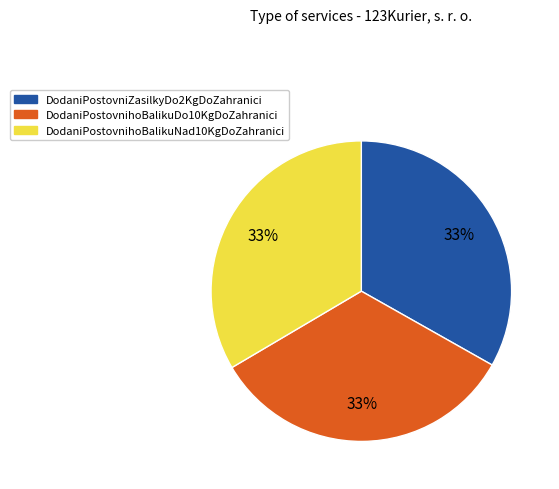

The DodaniPostovniZasilkyDo2KgDoZahranici slice represents 33% of the pie. True or false?

True